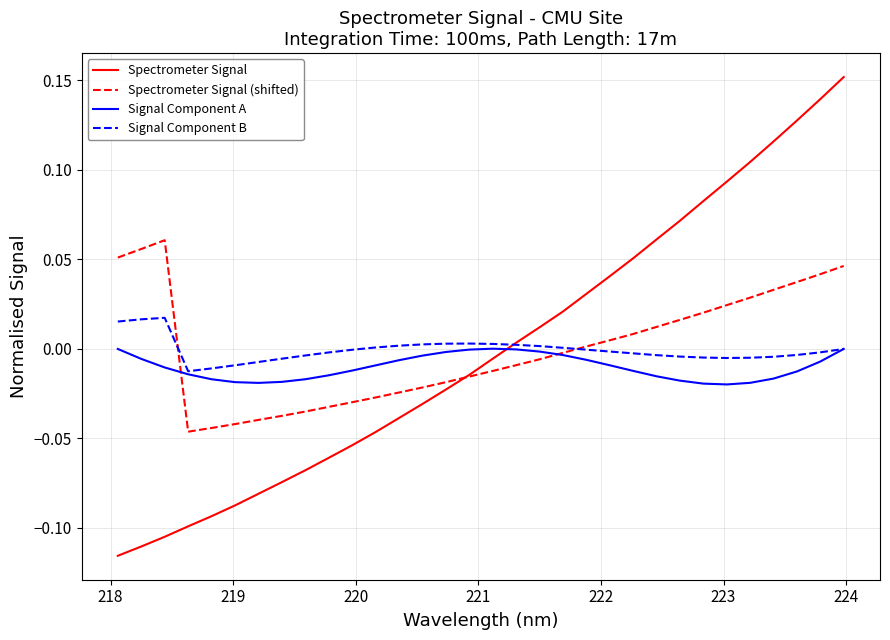

List the series in order of their peak value, highest first.

Spectrometer Signal, Spectrometer Signal (shifted), Signal Component B, Signal Component A